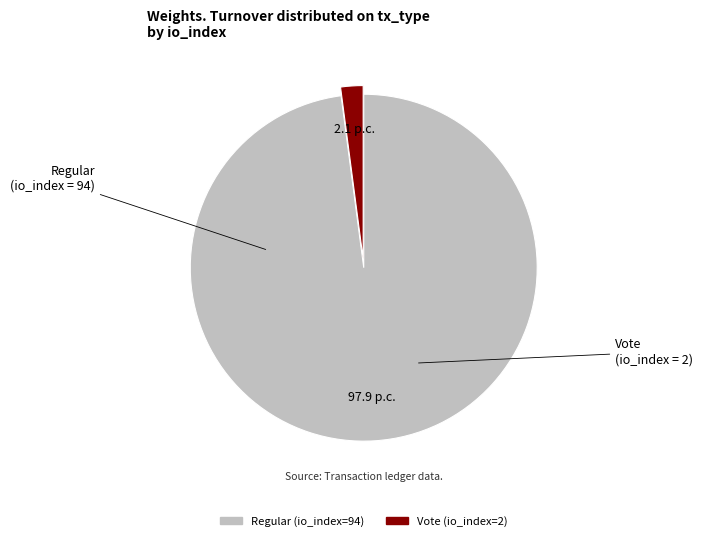

Do Regular (io_index=94) and Vote (io_index=2) together represent more than half of the pie?

Yes